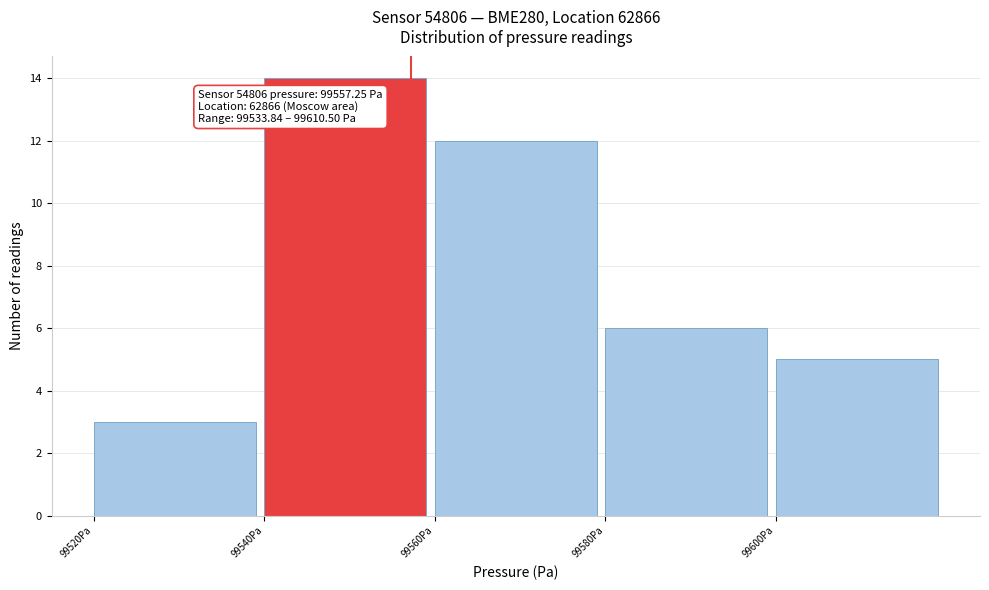

Over which range of the x-axis is the bar tallest?

99540 to 99560